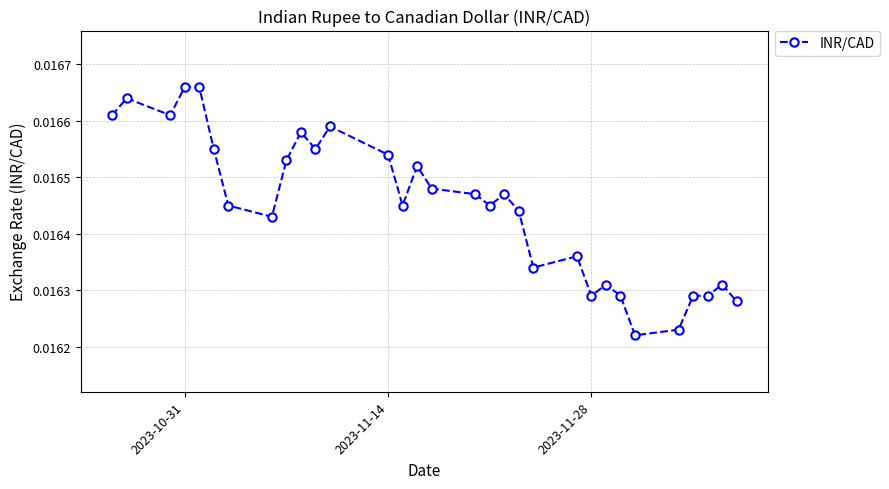

What is the sum of all values?

0.5